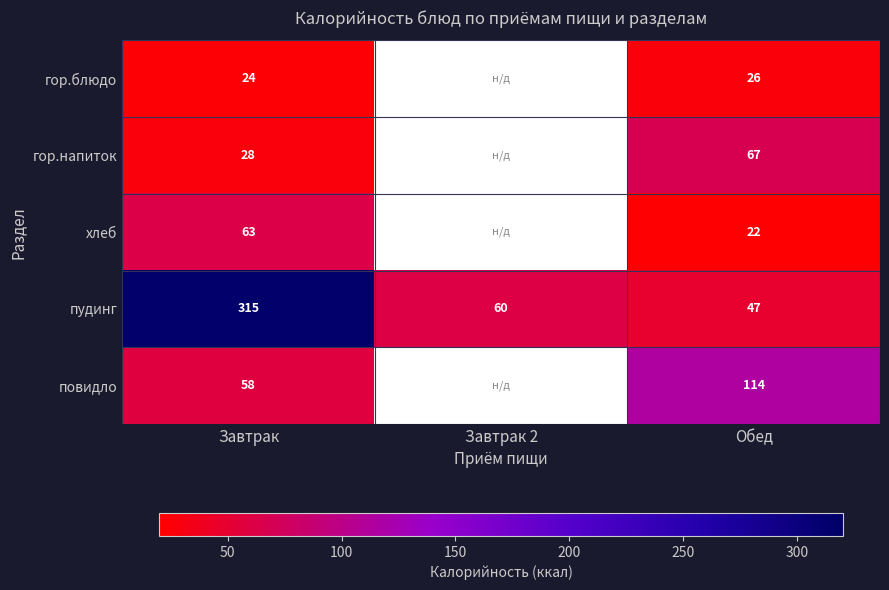

Between Завтрак 2 and Завтрак, which is larger?

Завтрак